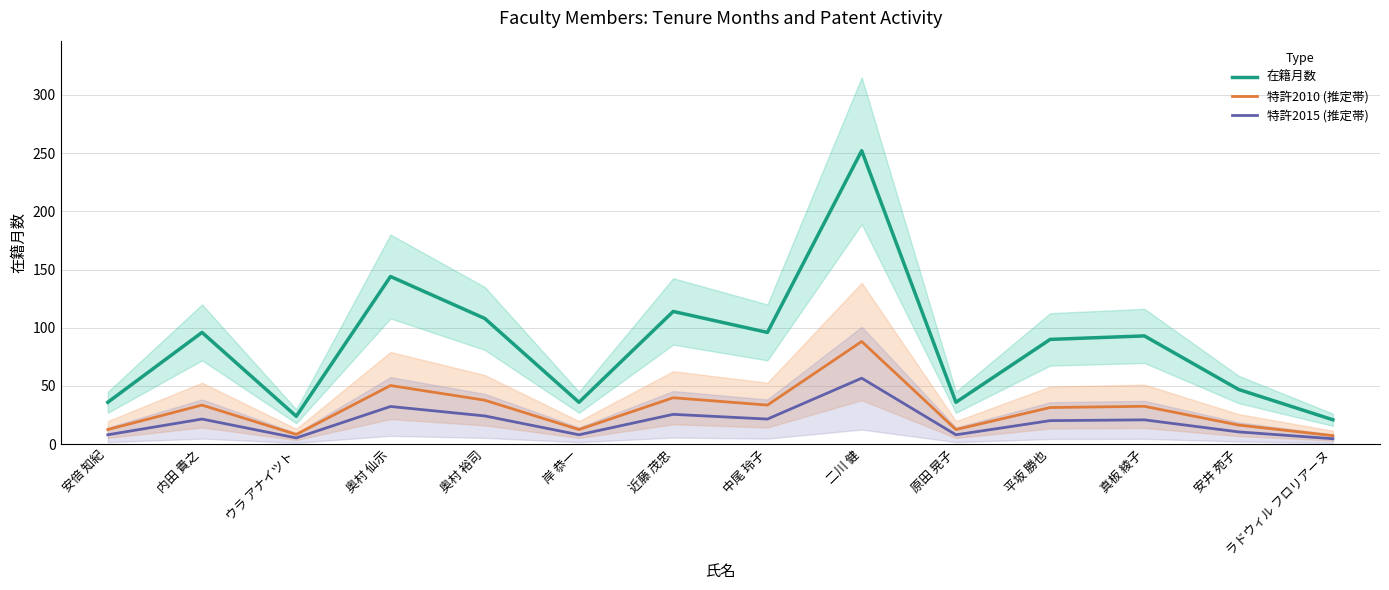

List the series in order of their peak value, lowest first.

特許2015 (推定帯), 特許2010 (推定帯), 在籍月数